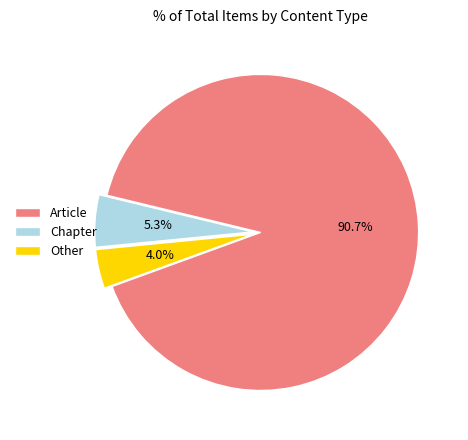

Combined, do Article and Other account for over 50%?

Yes